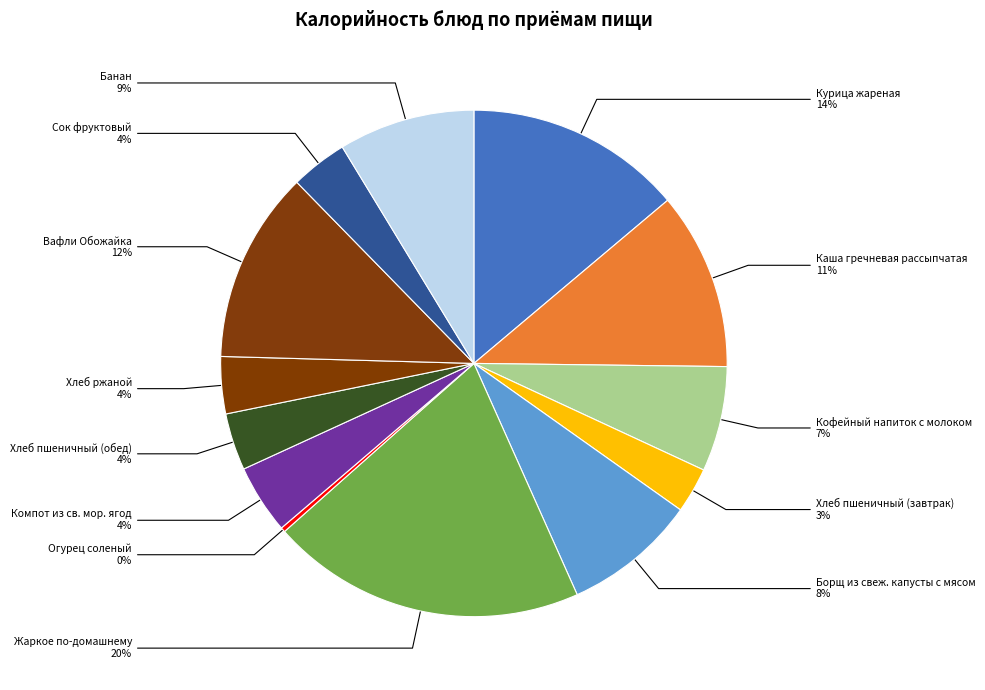

How many slices are in this pie chart?

13